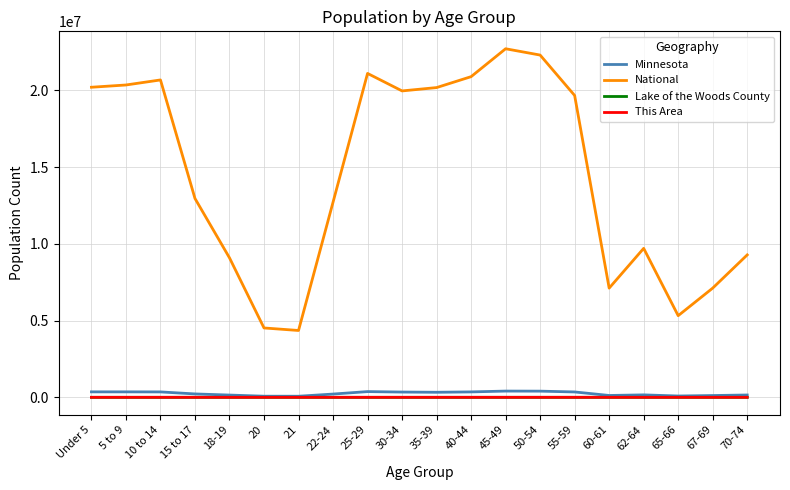

True or false: Minnesota and National cross at least once.

False